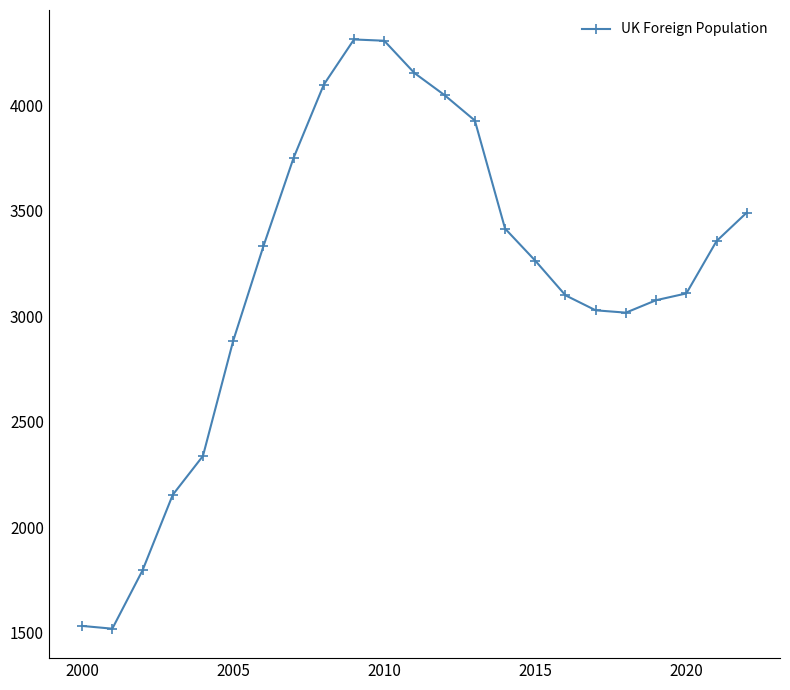

True or false: the data has more than 0 interior local peaks.

True